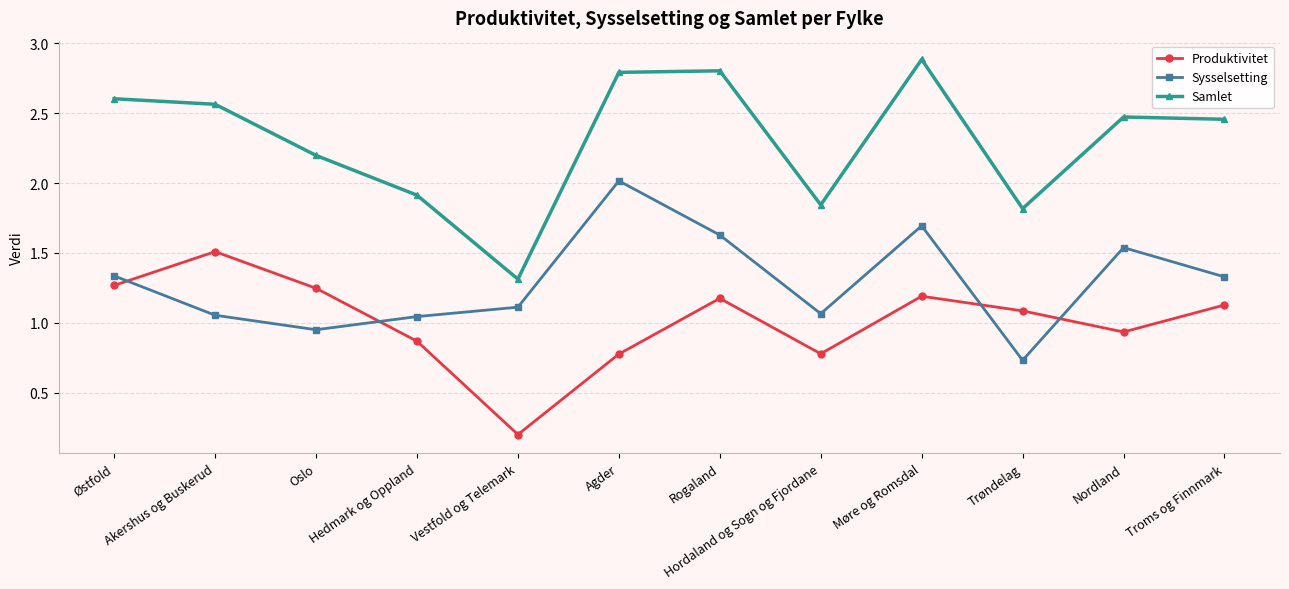

Which series changed the most between Agder and Hordaland og Sogn og Fjordane?

Sysselsetting